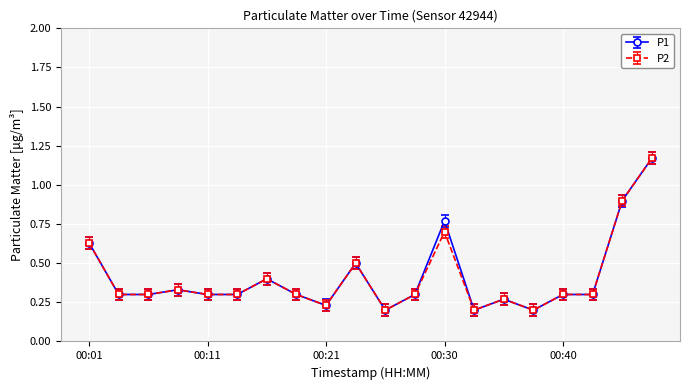

How many interior local valleys does the P2 series have?

4